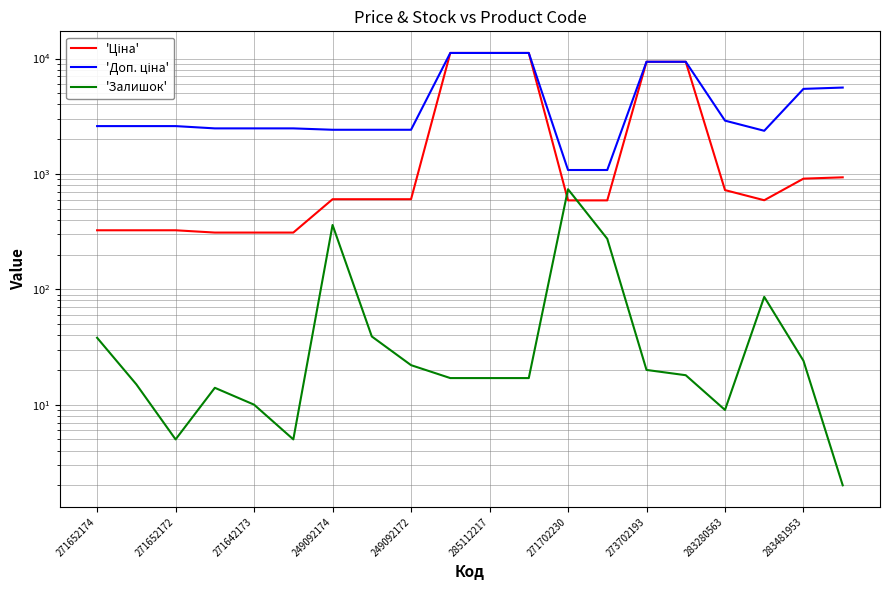

How many lines are shown in the chart?

3